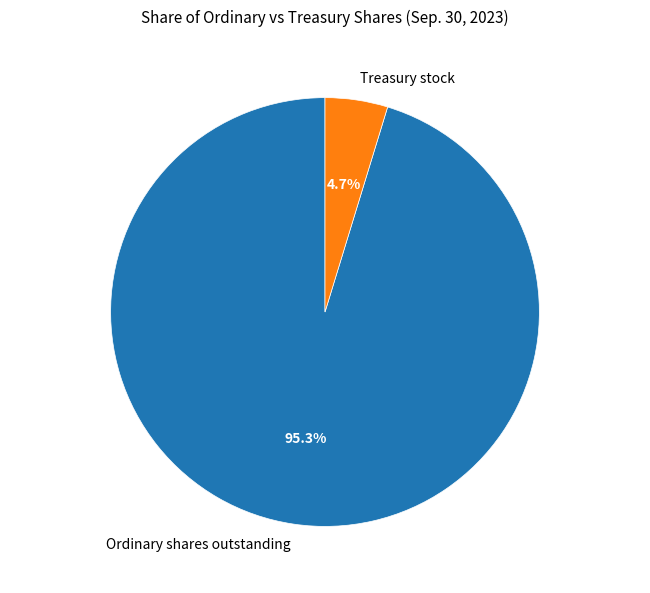

Is there any slice that represents more than half of the pie?

Yes